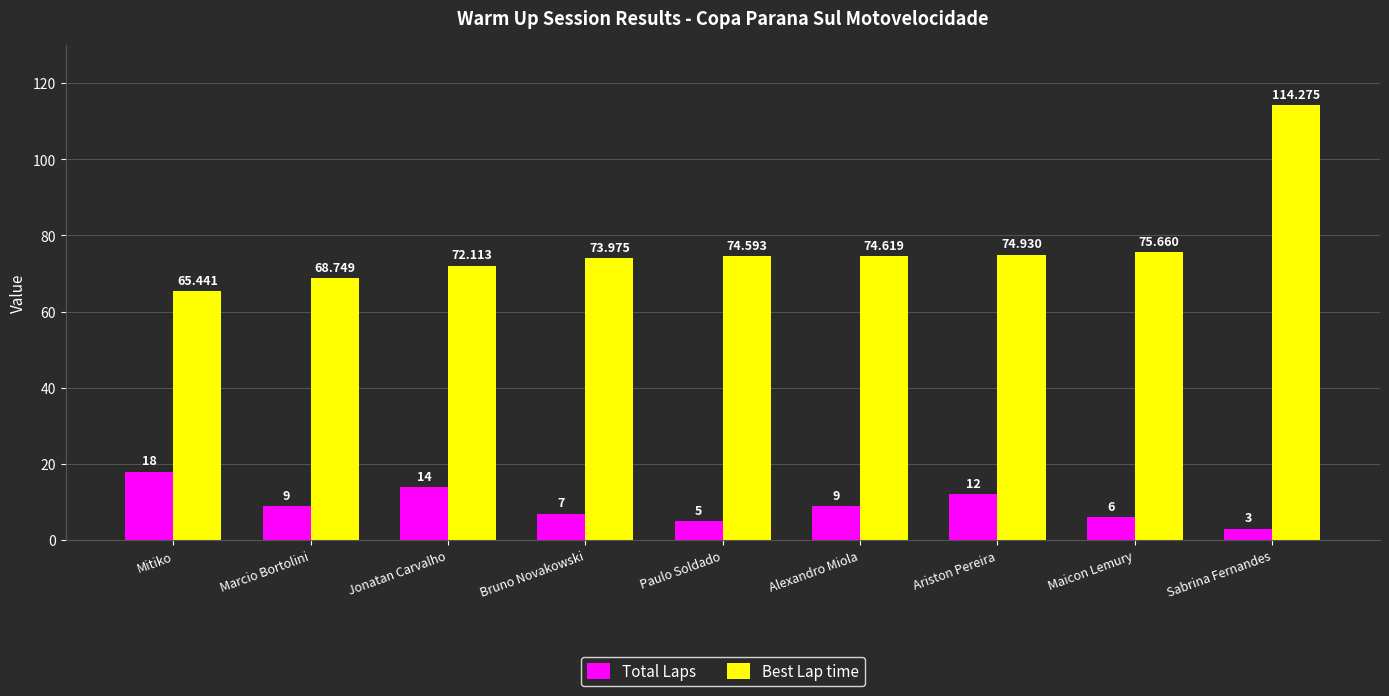

What is the value of the Total Laps bar at the 6th from the left?

9.0